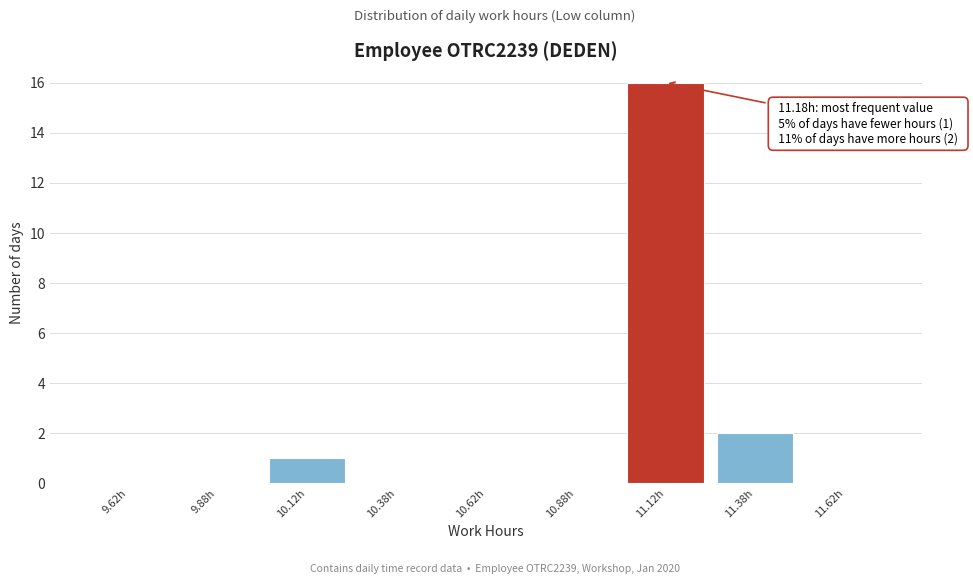

Reading left to right, what are all the values shown in this chart?

9.62h=0	9.88h=0	10.12h=1	10.38h=0	10.62h=0	10.88h=0	11.12h=16	11.38h=2	11.62h=0